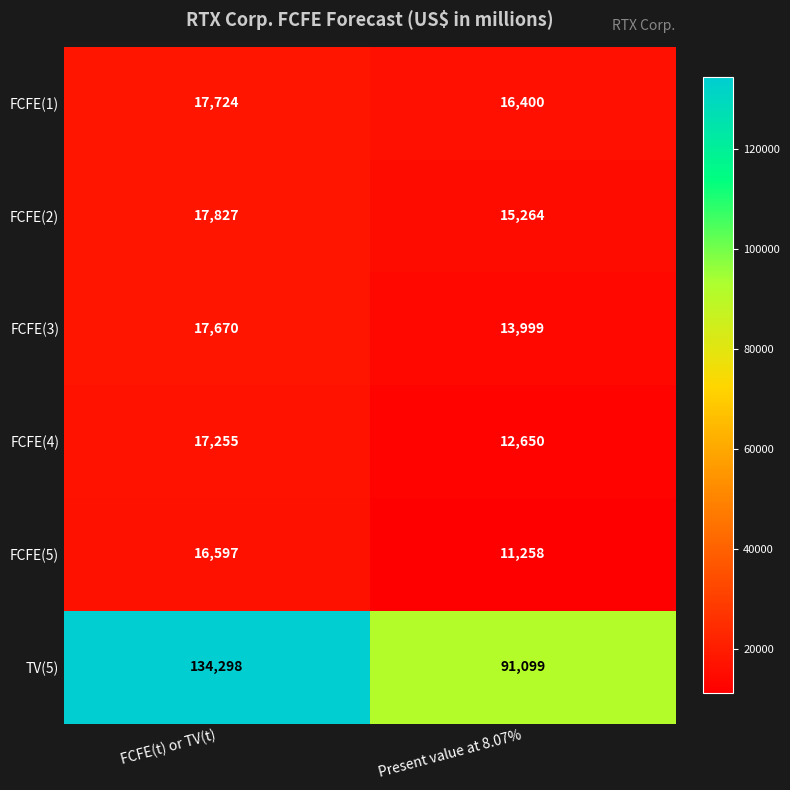

Reading left to right, transcribe all the data shown in this chart.

FCFE(1): 17724	16400
FCFE(2): 17827	15264
FCFE(3): 17670	13999
FCFE(4): 17255	12650
FCFE(5): 16597	11258
TV(5): 134298	91099